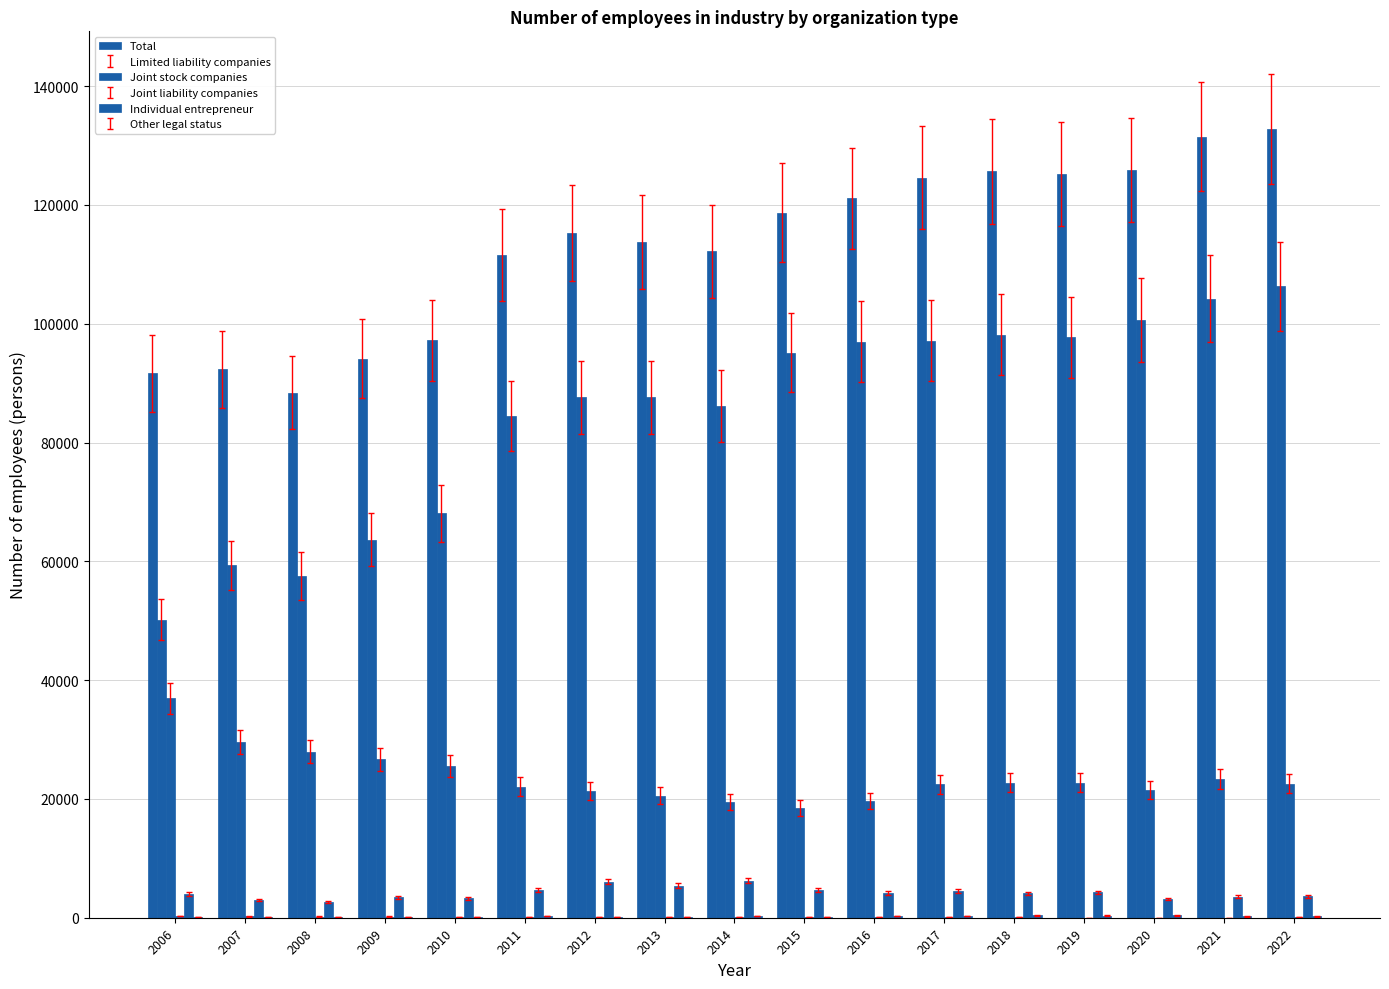

What is the spread (max minus min) of values at 2008?

88321